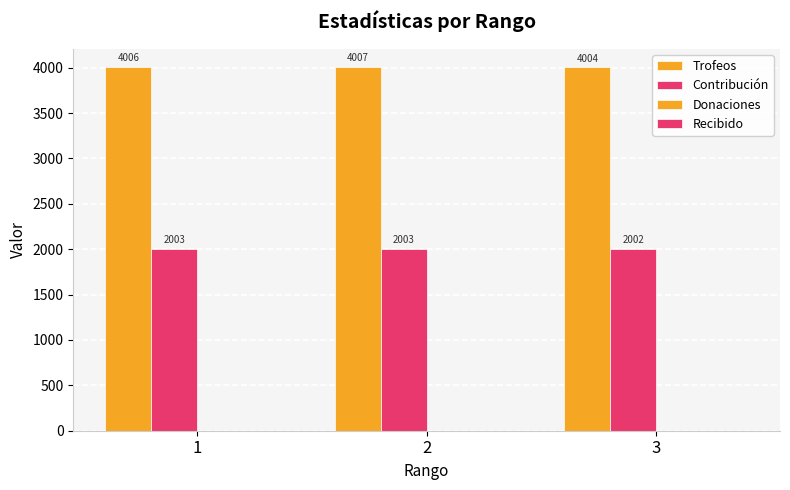

At how many categories does at least one series exceed 3125?

3